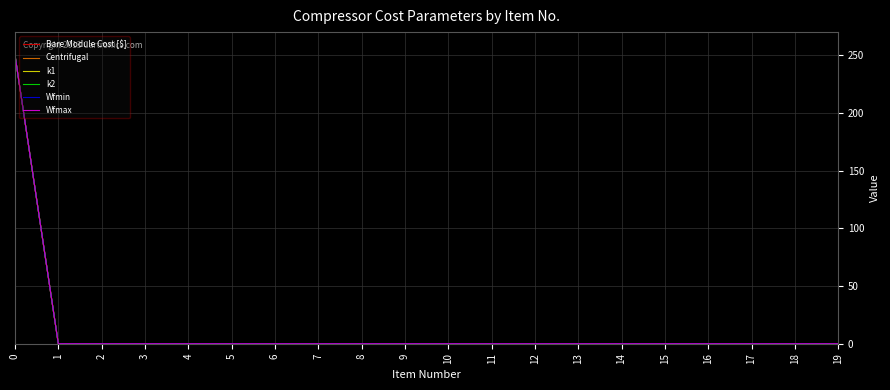

Is this an area chart (filled region under the line)?

No